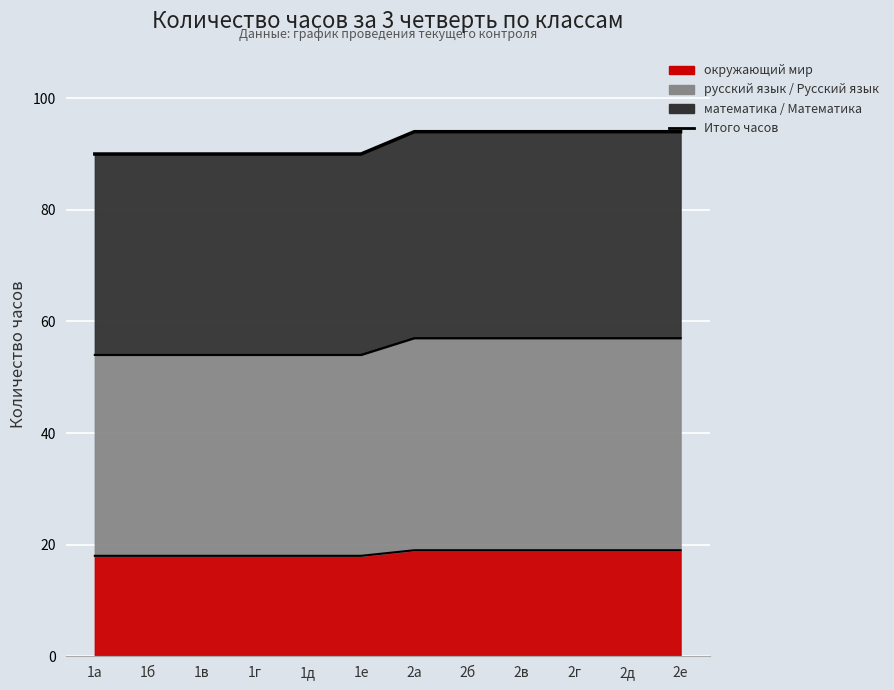

The value of окружающий мир at 1в is 29. True or false?

False